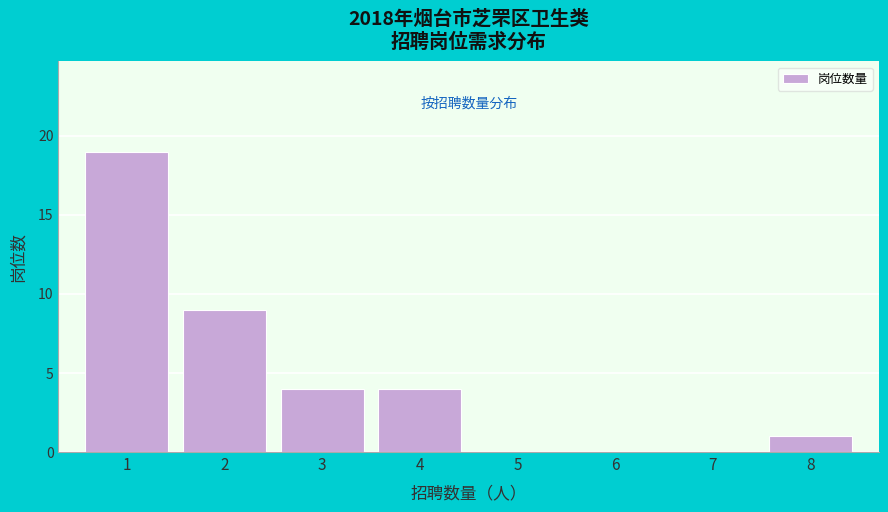

Reading left to right, transcribe this chart: for each bar, give the range it covers on the x-axis and its height. The values are not printed on the chart, so give them approximately, as read against the axis.

0.5 to 1.5: 19
1.5 to 2.5: 9
2.5 to 3.5: 4
3.5 to 4.5: 4
4.5 to 5.5: 0
5.5 to 6.5: 0
6.5 to 7.5: 0
7.5 to 8.5: 1